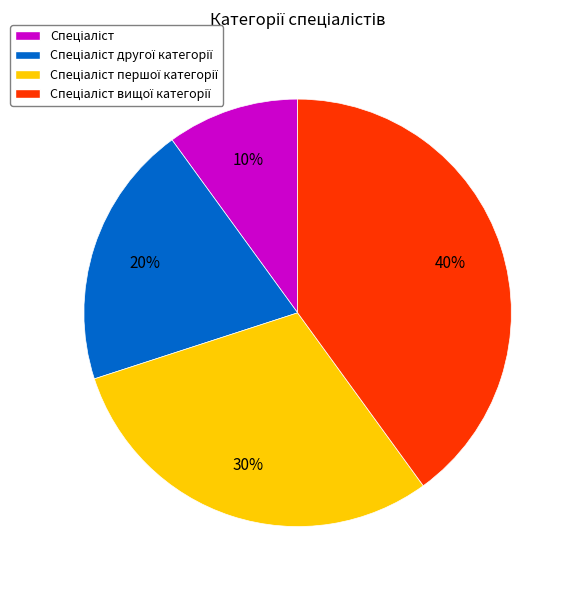

To the nearest percent, what is the average slice percentage?

25%